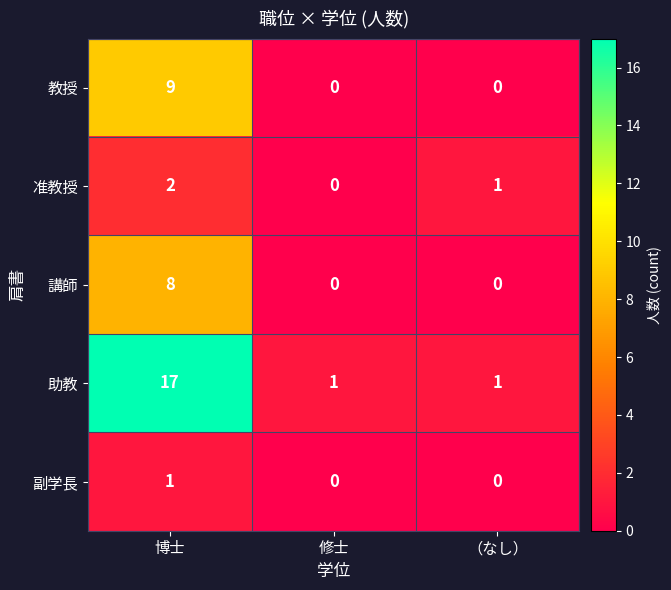

How many series are shown in this chart?

5